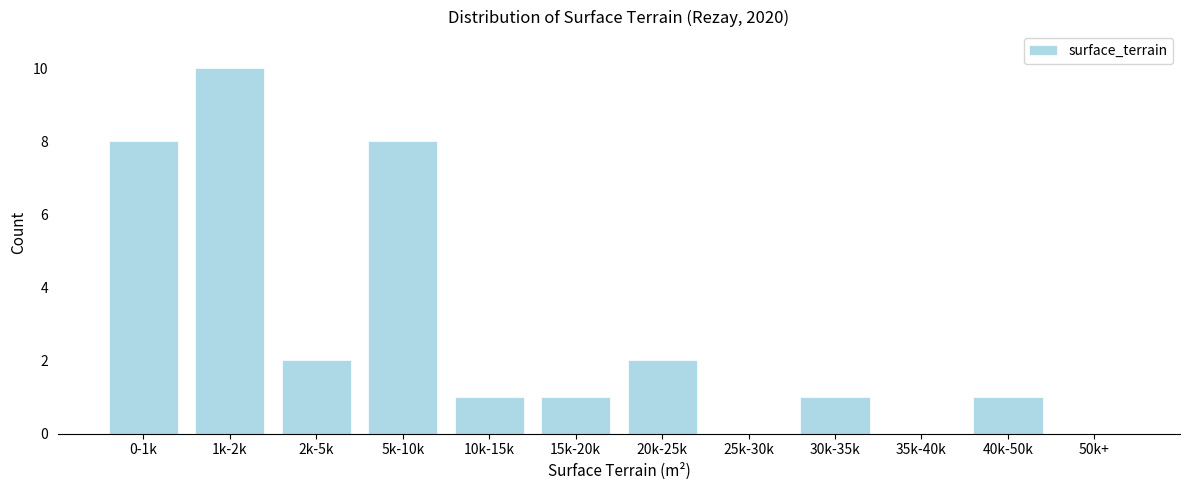

Reading right to left, list all the values displayed in this chart.

50k+=0	40k-50k=1	35k-40k=0	30k-35k=1	25k-30k=0	20k-25k=2	15k-20k=1	10k-15k=1	5k-10k=8	2k-5k=2	1k-2k=10	0-1k=8